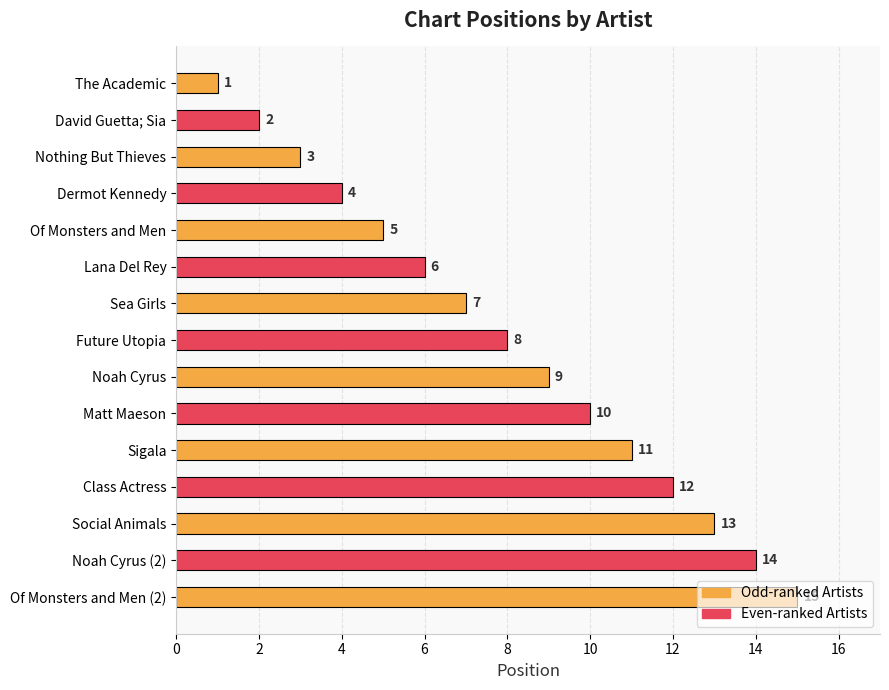

What is the difference between the maximum and second lowest values?

13